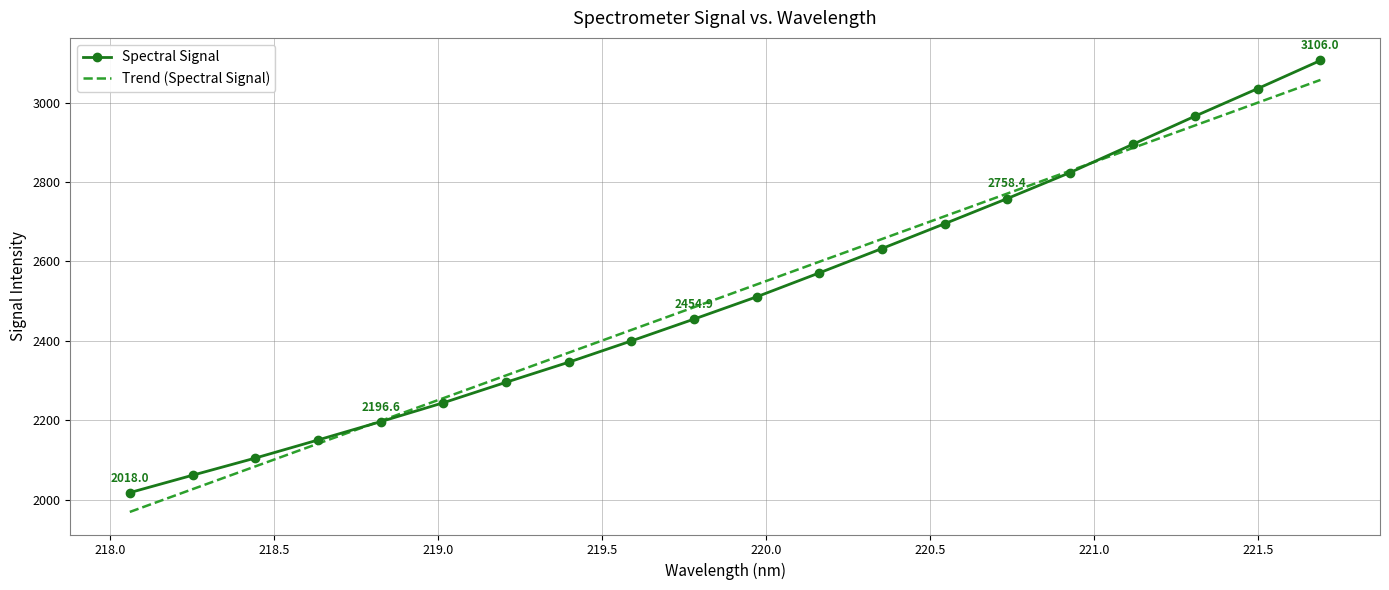

List the labels in order of value, largest first.

221.6902, 221.4993, 221.3083, 221.1174, 220.9264, 220.7354, 220.5444, 220.3533, 220.1623, 219.9712, 219.7801, 219.589, 219.3979, 219.2067, 219.0156, 218.8244, 218.6332, 218.442, 218.2508, 218.0596